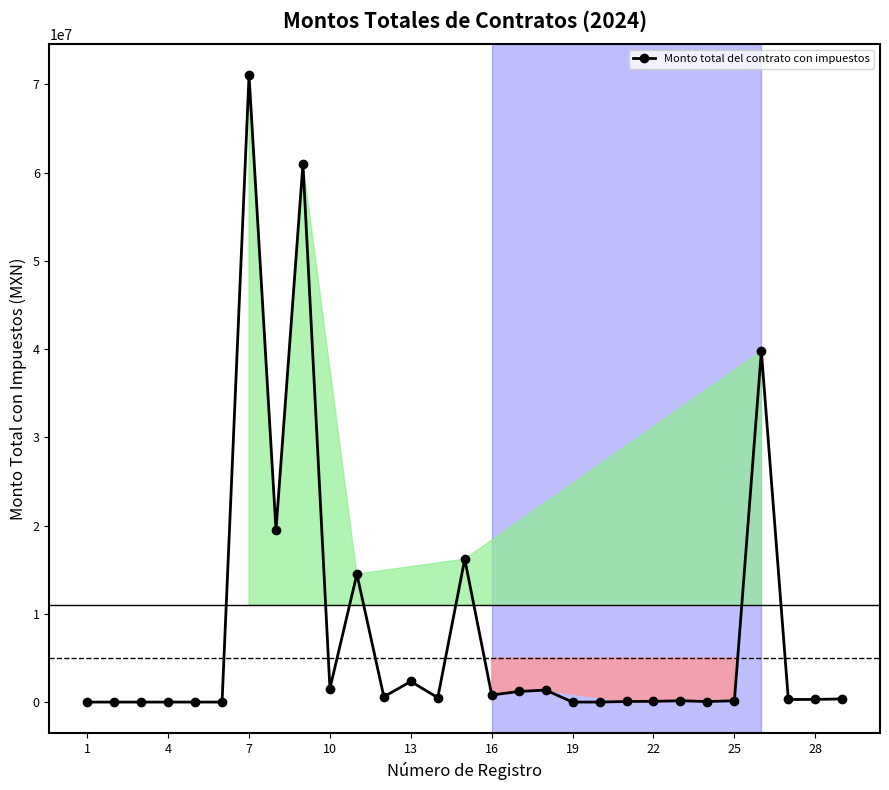

True or false: there are more than 1 points higher than both neighbors.

True